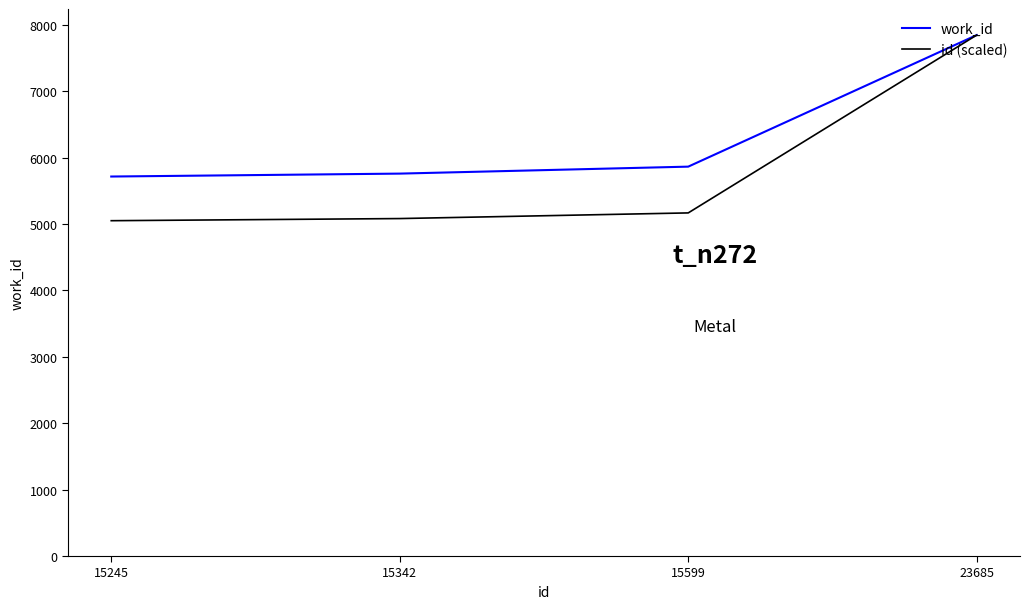

Which series has the largest total across all categories?

work_id